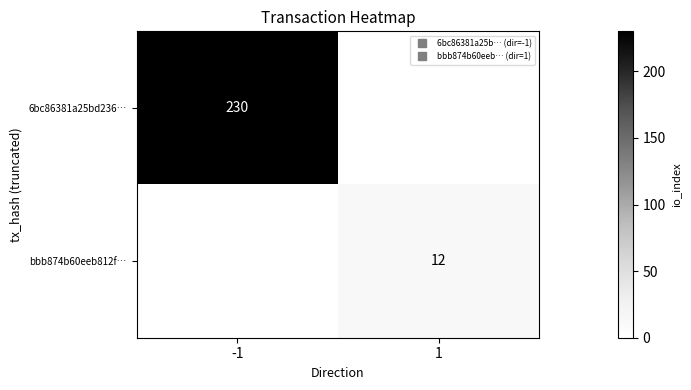

Count the number of data series in this chart.

2